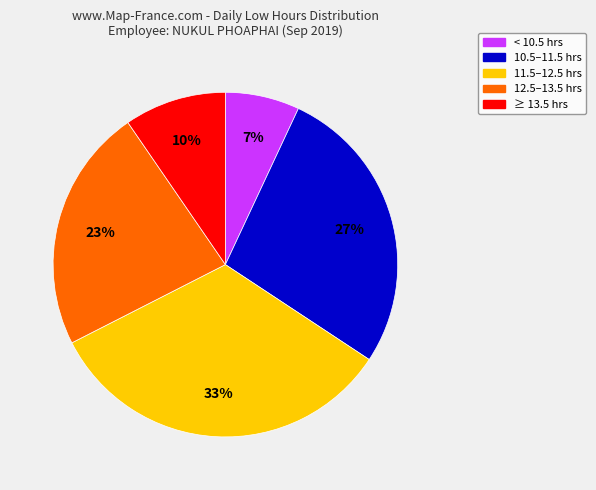

Is there a majority slice in this chart?

No